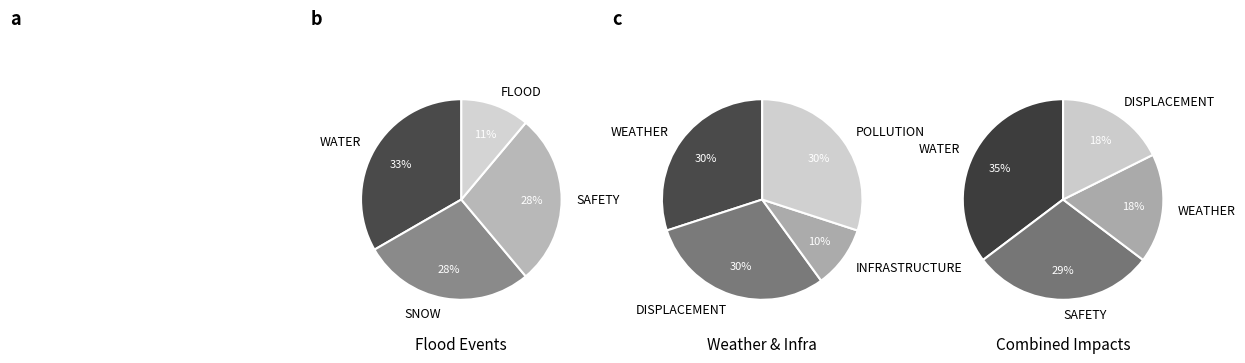

Rank the series at SAFETY from highest to lowest value.

WATER, SNOW, SAFETY, FLOOD